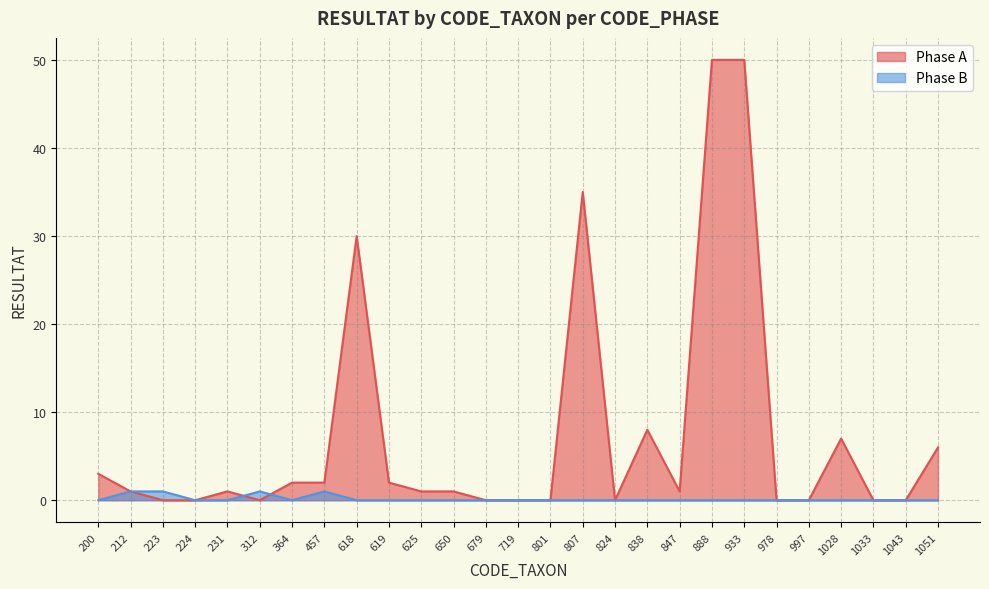

What is the maximum value shown in the chart?

50